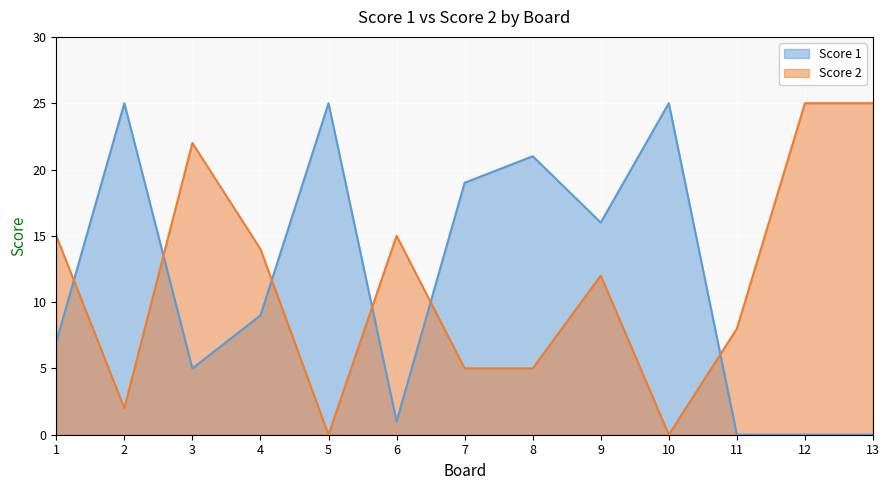

Which category has the highest value in the Score 1 series?

2